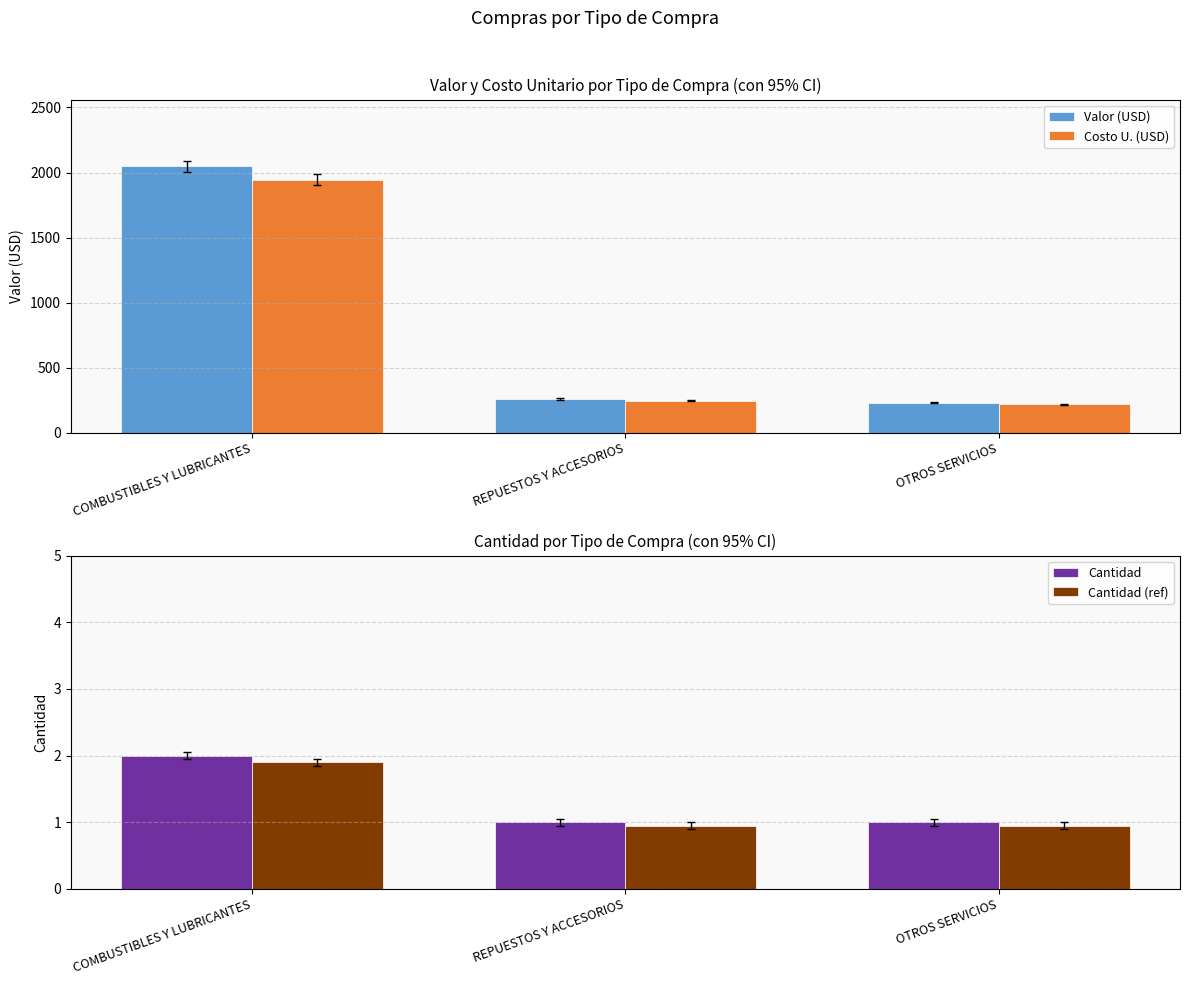

At which category is the sum across all series the highest?

COMBUSTIBLES Y LUBRICANTES